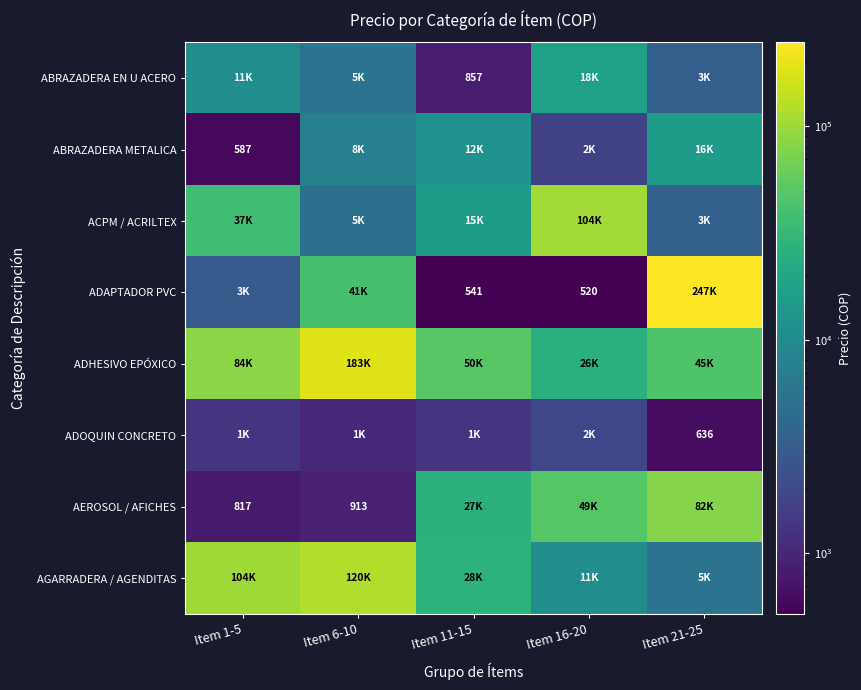

What is the spread (max minus min) of values at Item 6-10?

182416.1